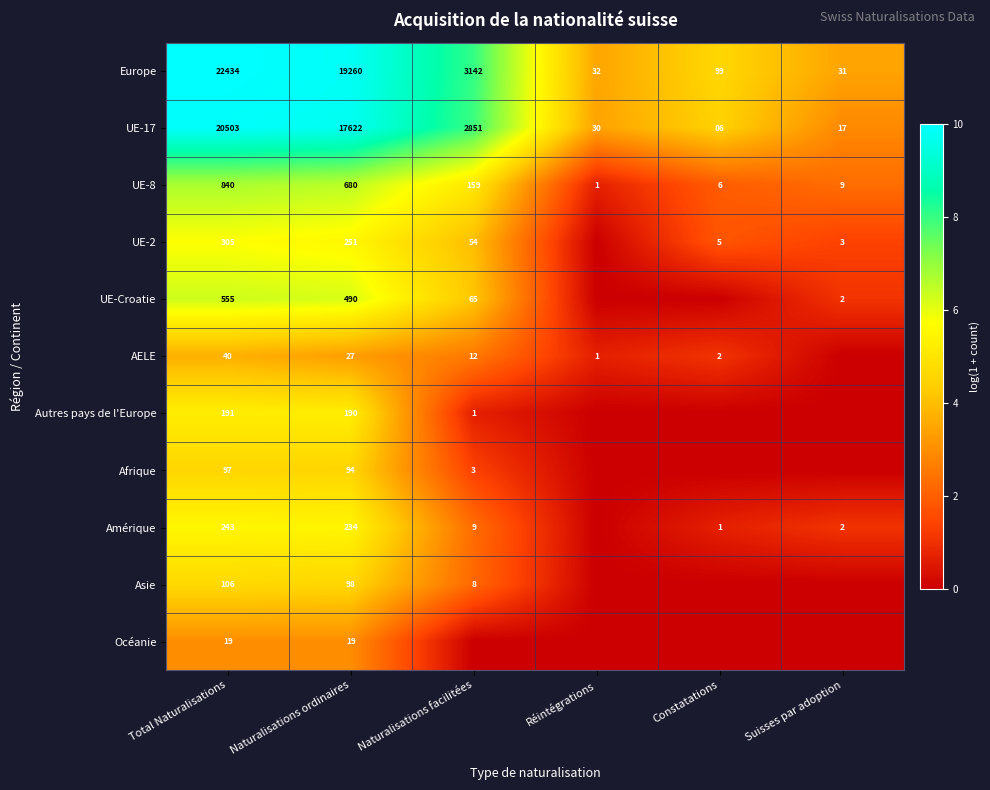

The value of Europe at Suisses par adoption is 41. True or false?

False